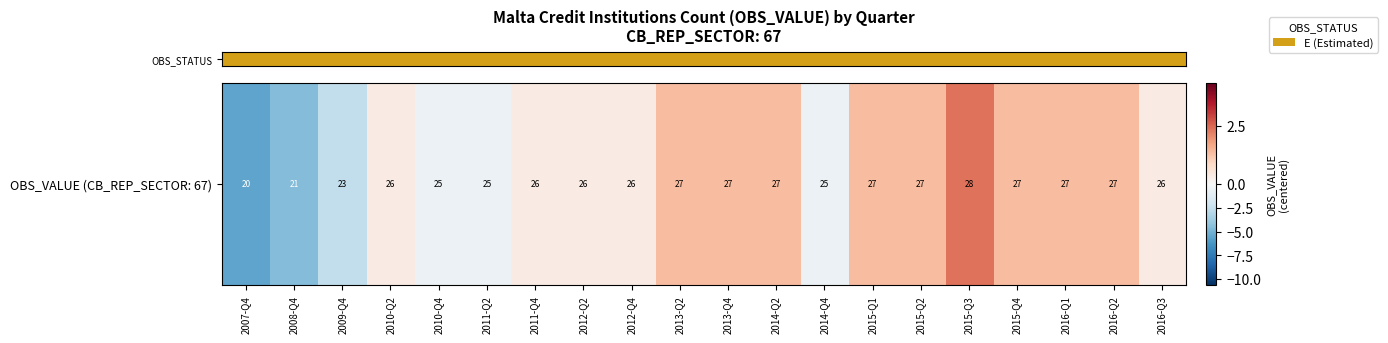

List the labels in order of value, largest first.

2015-Q3, 2013-Q2, 2013-Q4, 2014-Q2, 2015-Q1, 2015-Q2, 2015-Q4, 2016-Q1, 2016-Q2, 2010-Q2, 2011-Q4, 2012-Q2, 2012-Q4, 2016-Q3, 2010-Q4, 2011-Q2, 2014-Q4, 2009-Q4, 2008-Q4, 2007-Q4